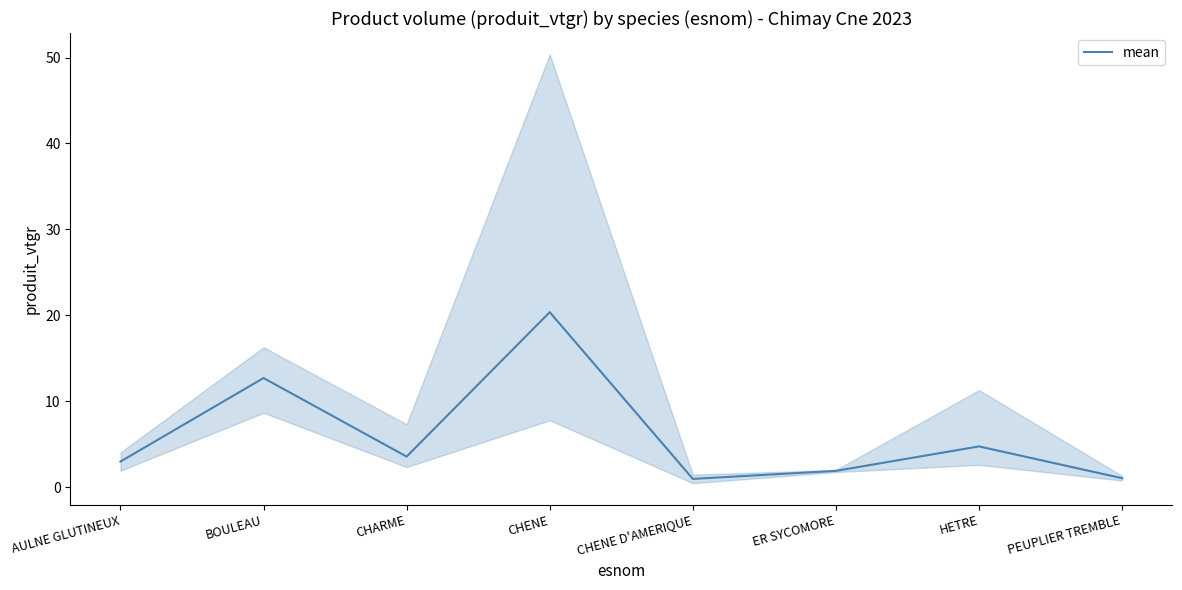

Reading right to left, list all the values displayed in this chart.

1.0	4.7	1.9	1.0	20.4	3.6	12.7	3.0